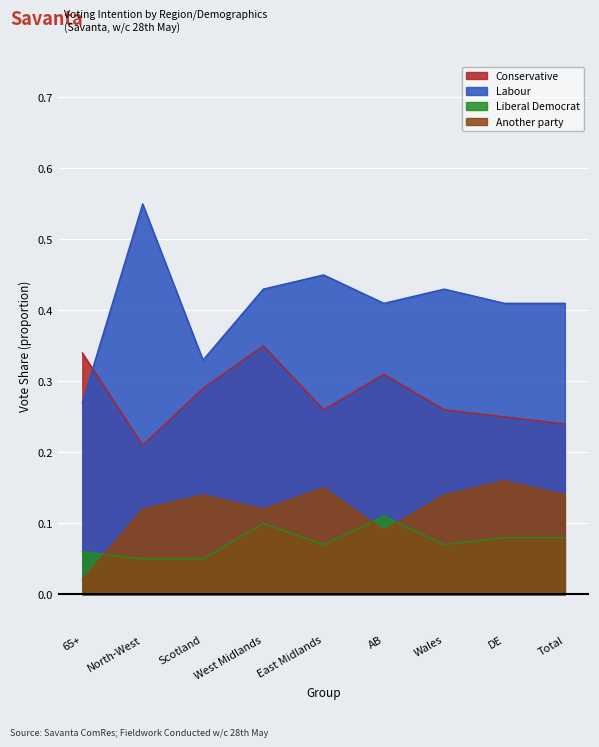

How many lines are shown in the chart?

4